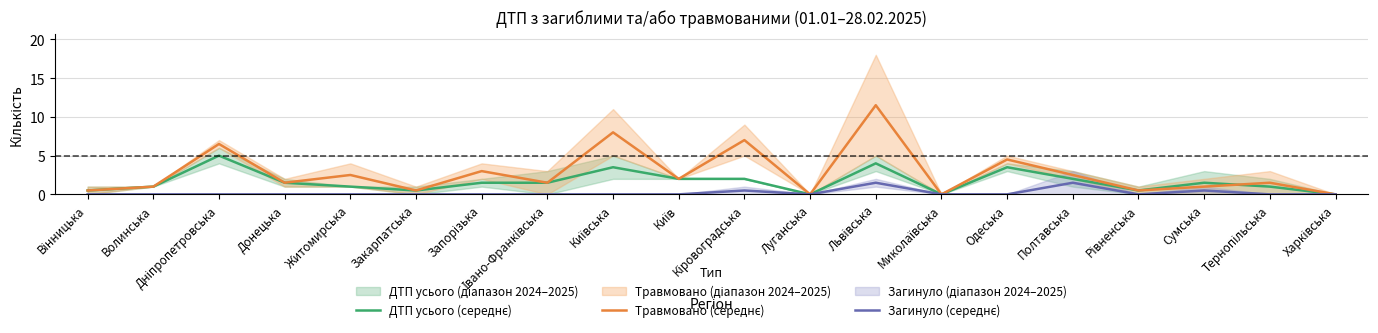

Rank the categories by ДТП усього (середнє) value from lowest to highest.

Луганська, Миколаївська, Харківська, Вінницька, Закарпатська, Рівненська, Волинська, Житомирська, Тернопільська, Донецька, Запорізька, Івано-Франківська, Сумська, Київ, Кіровоградська, Полтавська, Київська, Одеська, Львівська, Дніпропетровська